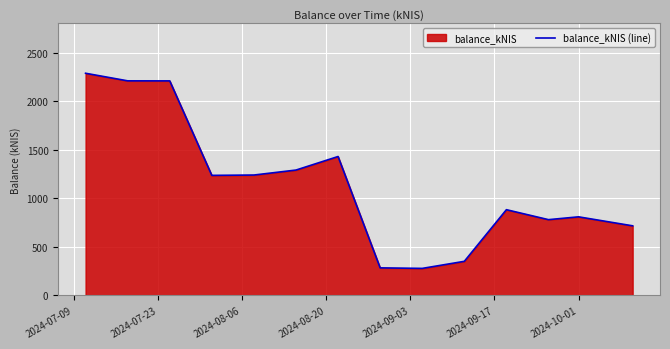

What is the maximum value shown in the chart?

2286.4